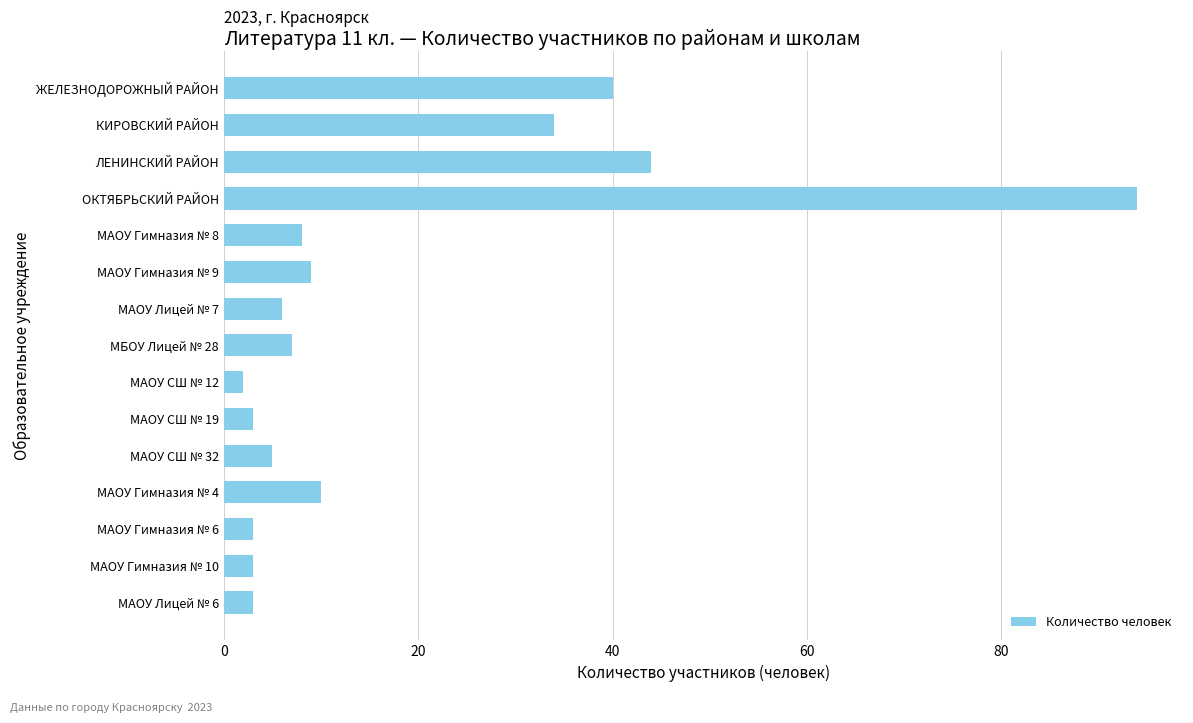

What is the change in value from ЖЕЛЕЗНОДОРОЖНЫЙ РАЙОН to КИРОВСКИЙ РАЙОН?

-6